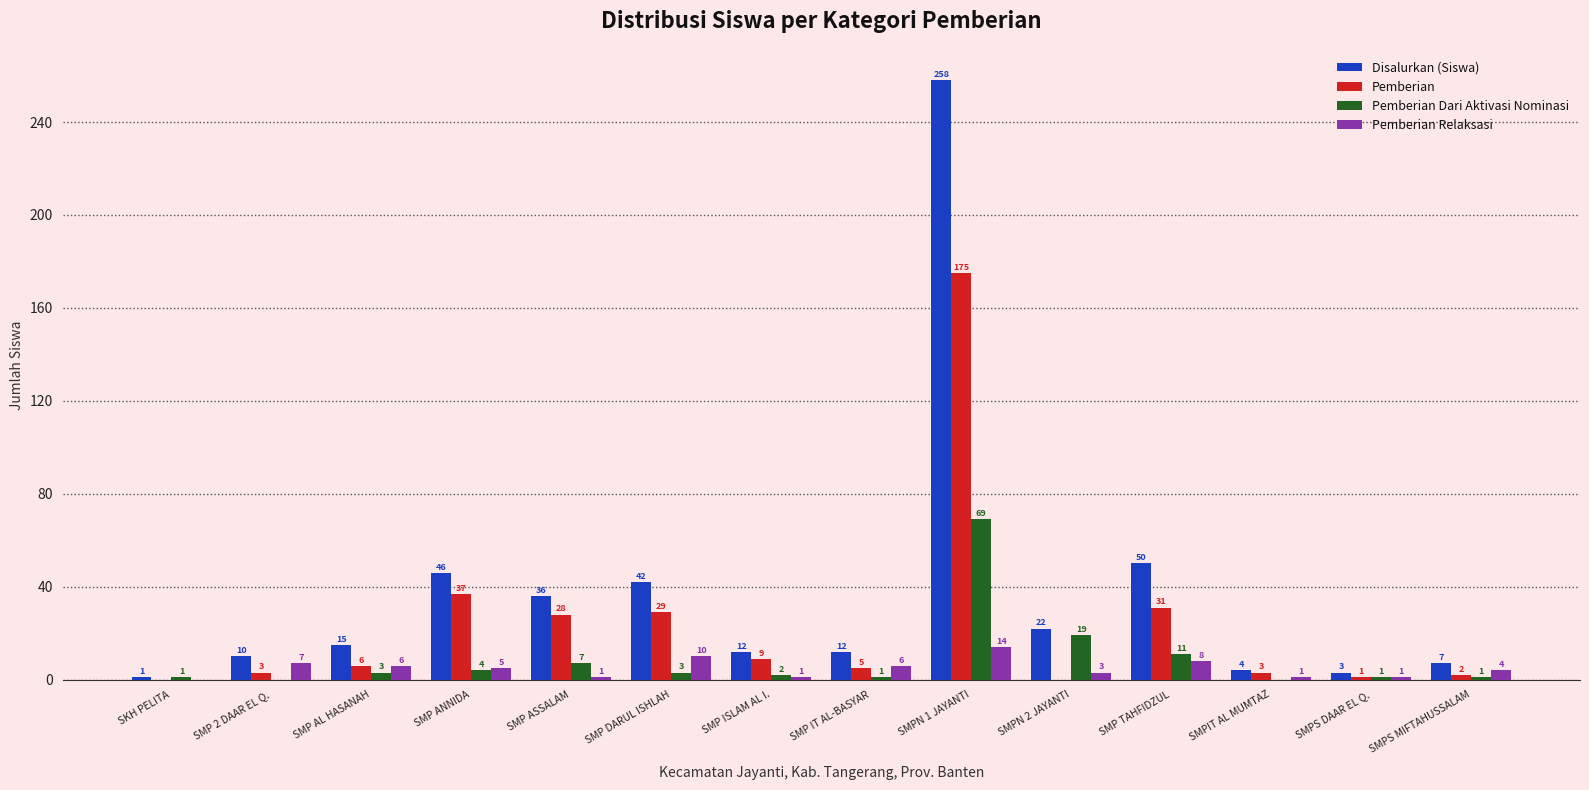

Are the bars horizontal?

No